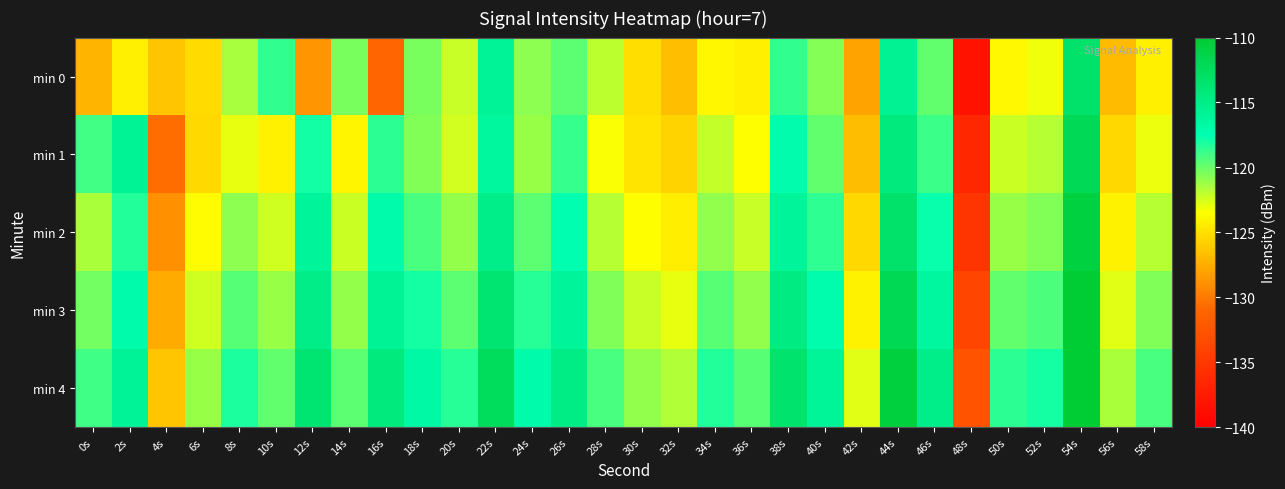

At 38s, list the series in order from largest to smallest.

min 4, min 3, min 2, min 1, min 0